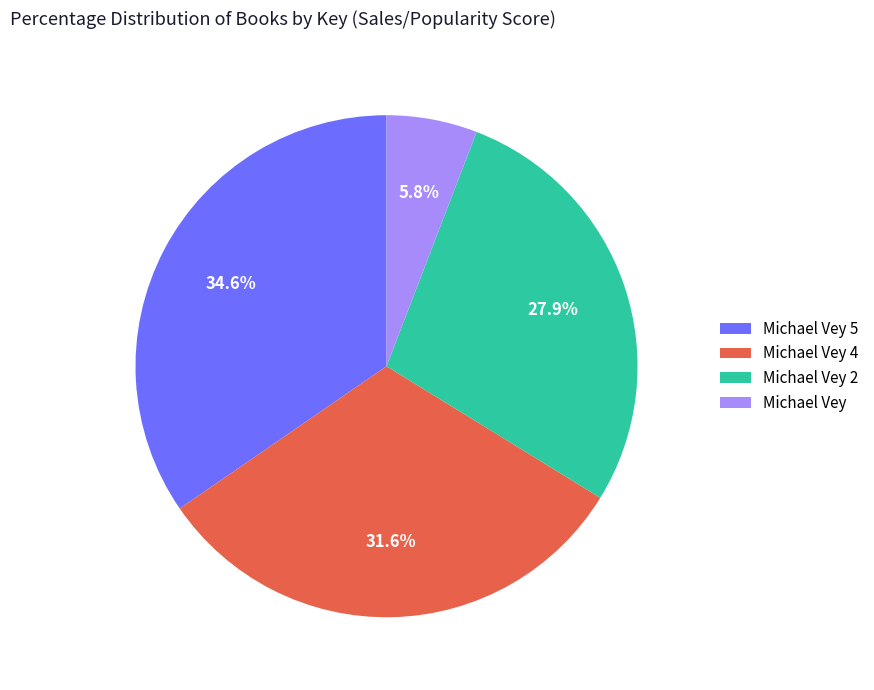

Does Michael Vey 4 represent more than half of the total?

No